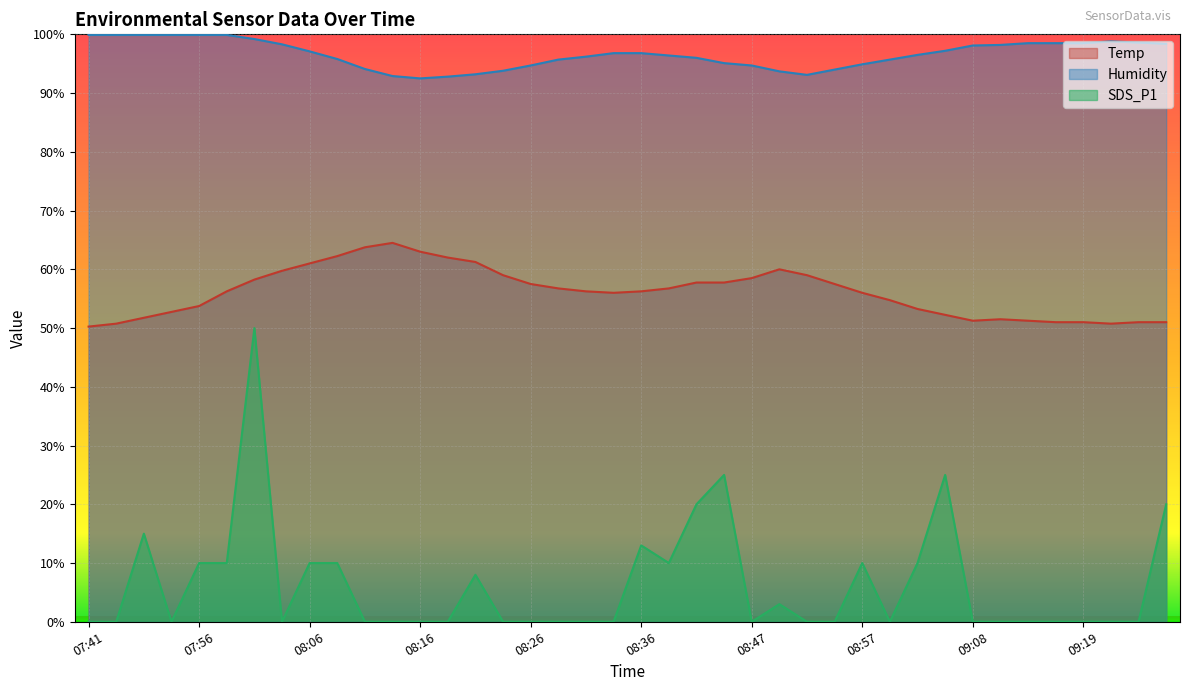

Rank the categories by Humidity value from highest to lowest.

07:41, 07:44, 07:51, 07:54, 07:56, 07:59, 08:01, 09:22, 09:24, 09:13, 09:16, 09:19, 09:28, 08:04, 09:11, 09:08, 09:06, 08:06, 08:33, 08:36, 09:03, 08:38, 08:31, 08:41, 08:09, 08:28, 09:00, 08:44, 08:57, 08:26, 08:47, 08:11, 08:54, 08:23, 08:49, 08:21, 08:52, 08:13, 08:18, 08:16